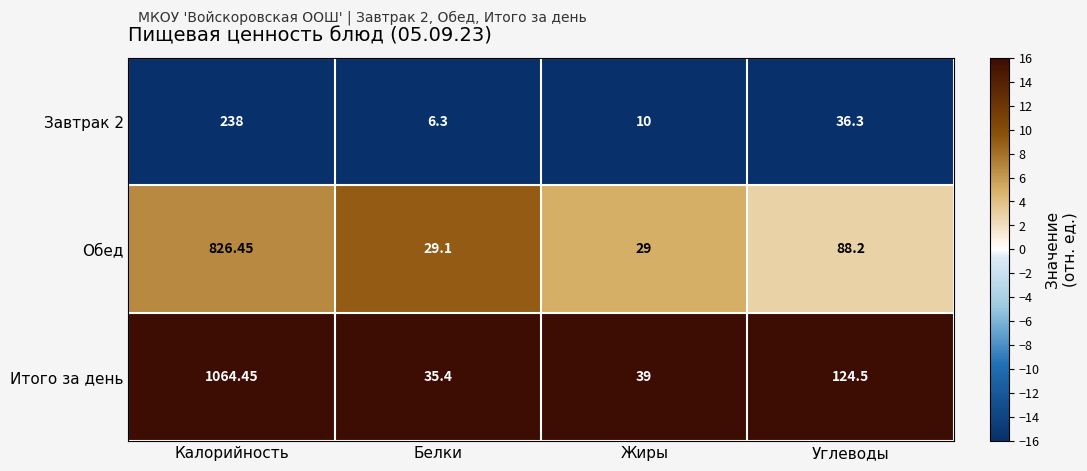

Which series changed the most between Калорийность and Углеводы?

Итого за день